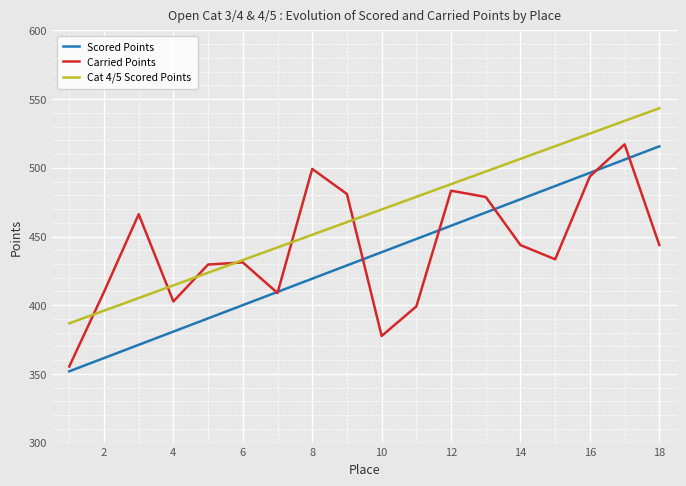

Rank the series by their average value, from lowest to highest.

Scored Points, Carried Points, Cat 4/5 Scored Points